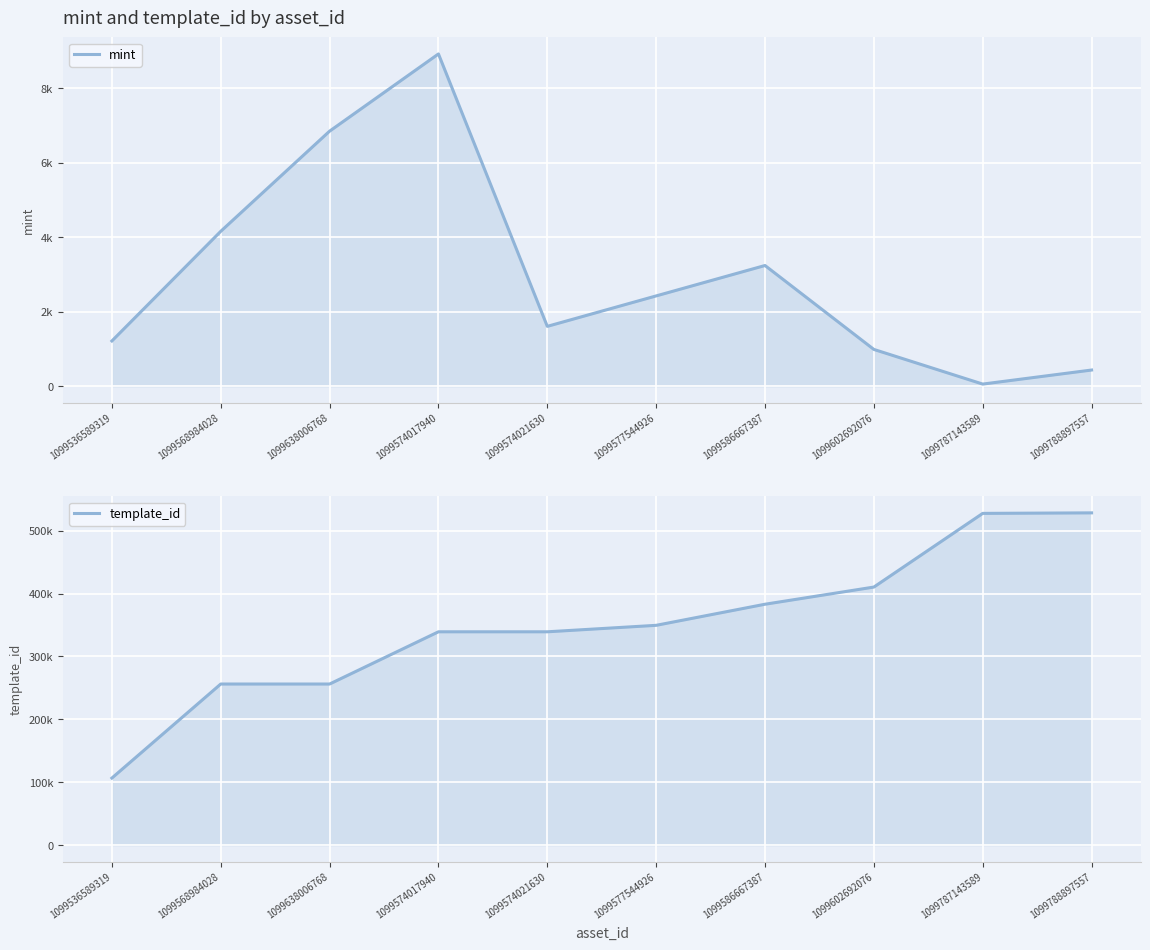

Between 1099536589319 and 1099586667387, which series saw the biggest shift?

template_id